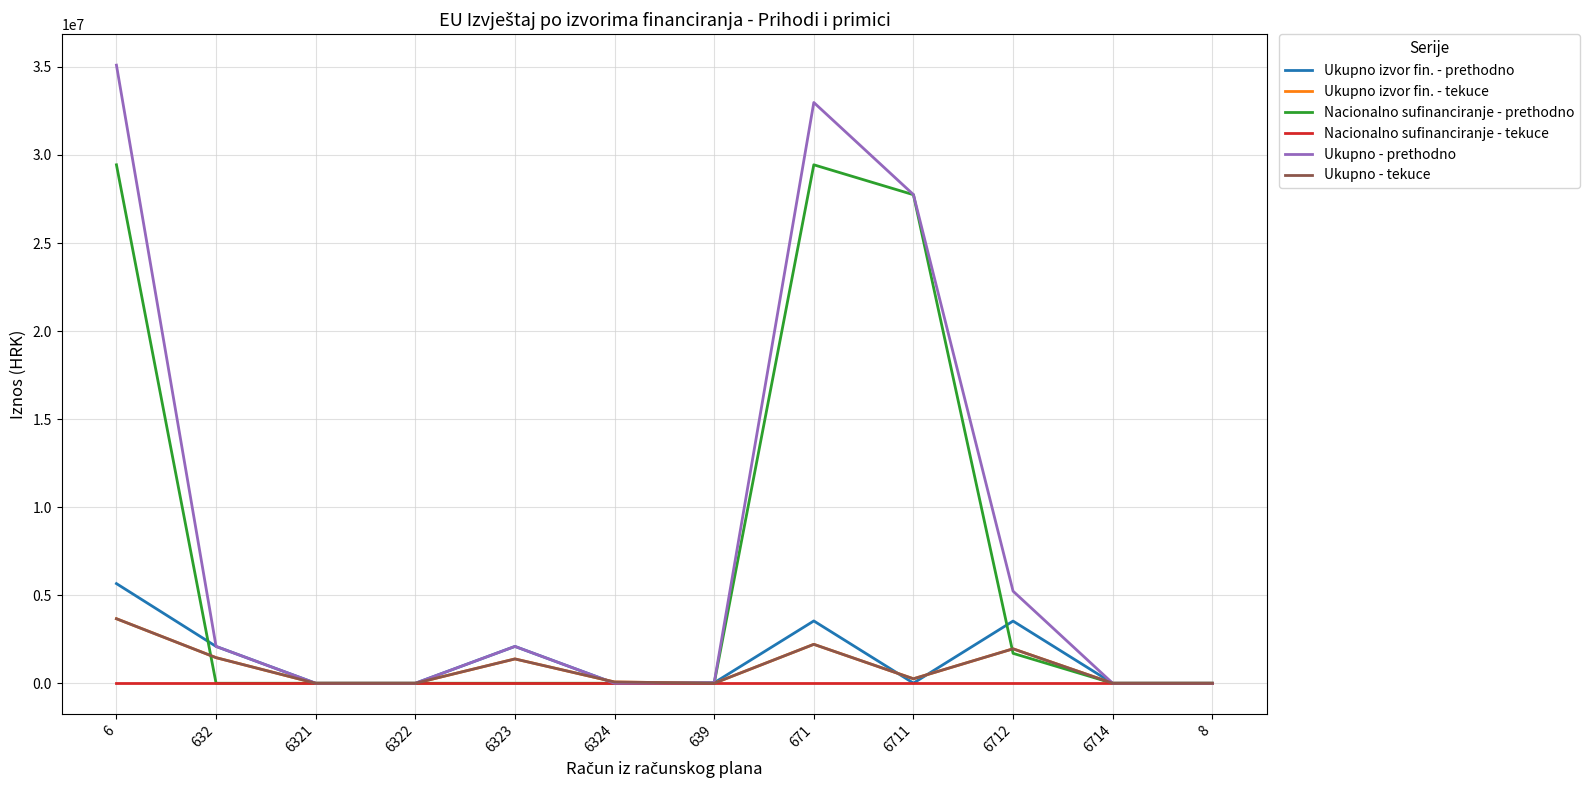

Which series has the largest total across all categories?

Ukupno - prethodno